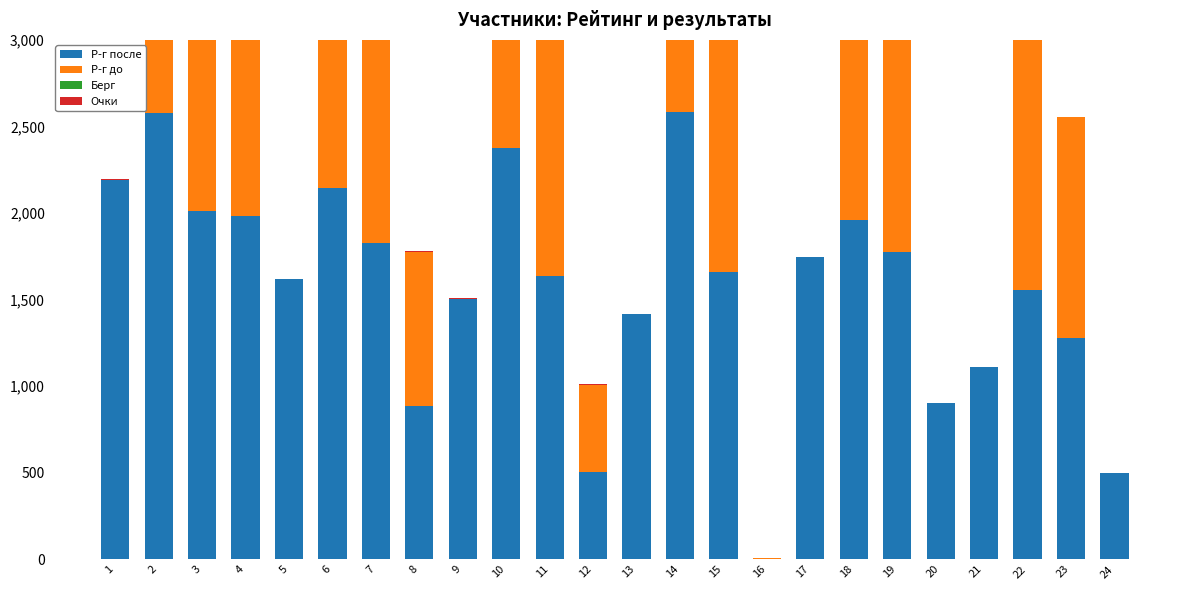

What is the difference between the maximum and second lowest values in the Р-г после series?

2082